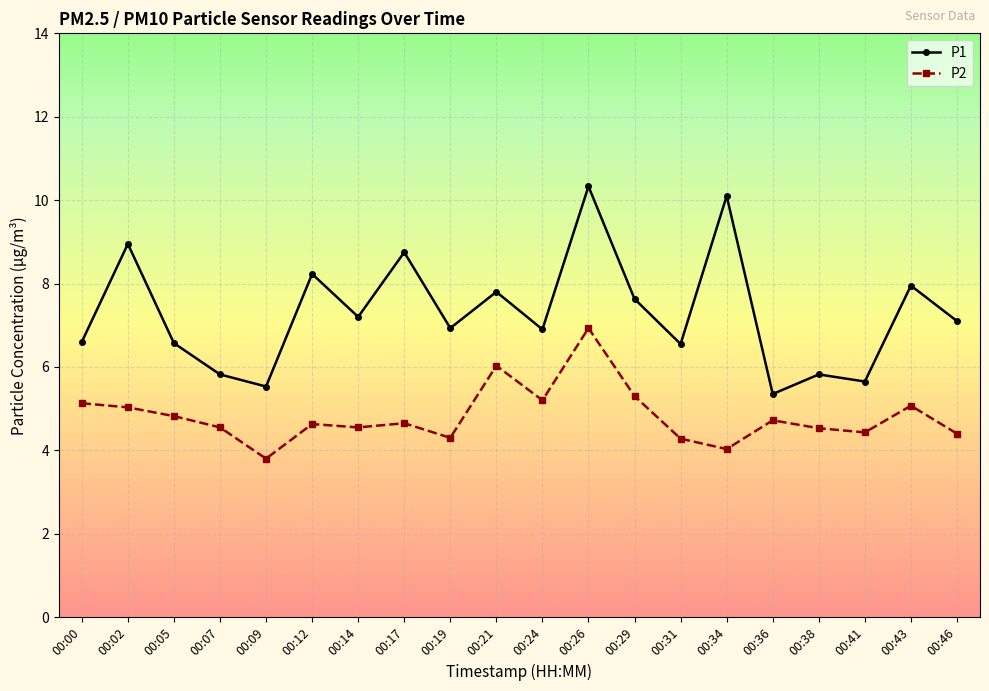

What value does the P1 series have at 00:46?

7.1